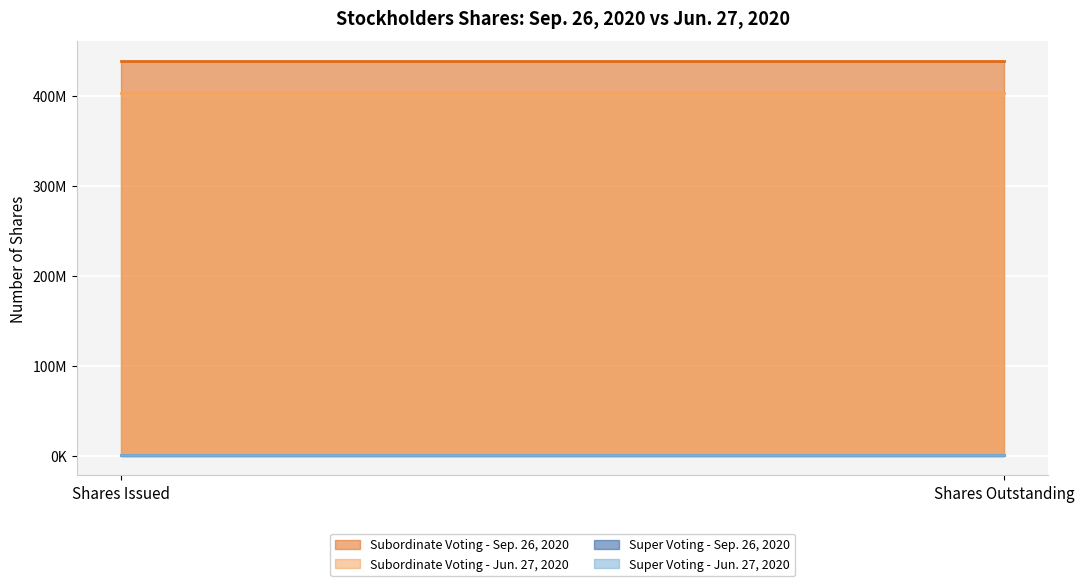

Reading left to right, transcribe all the data shown in this chart.

Subordinate Voting - Sep. 26, 2020: 439396938	439396938
Subordinate Voting - Jun. 27, 2020: 403907218	403907218
Super Voting - Sep. 26, 2020: 815295	815295
Super Voting - Jun. 27, 2020: 815295	815295